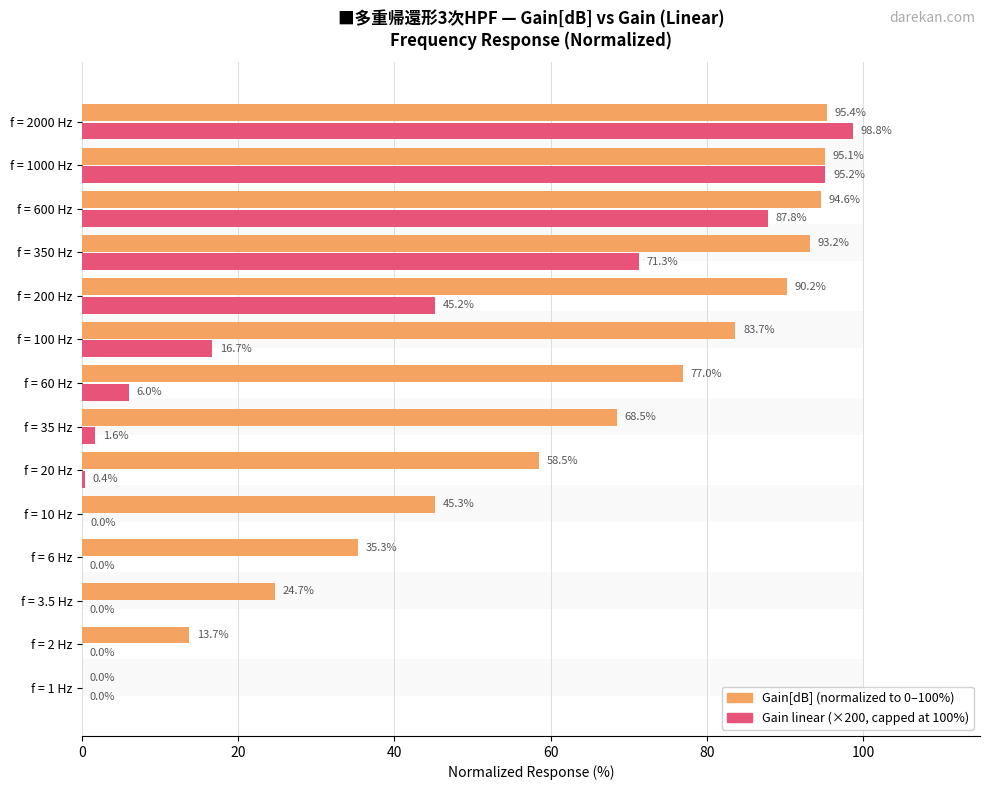

True or false: Gain (linear × 100/0.5) has a value of 0.0 at f = 1 Hz.

False